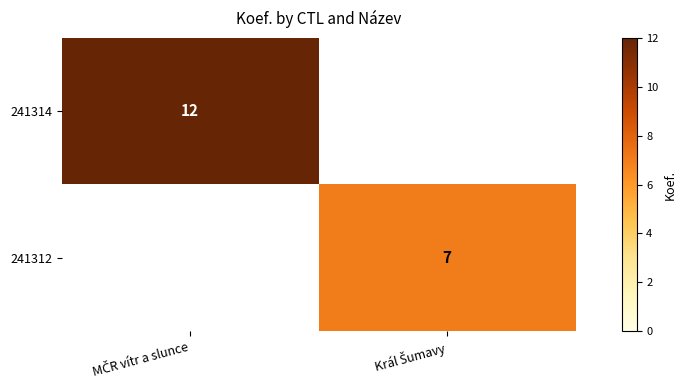

At which label does 241314 reach its minimum?

Král Šumavy